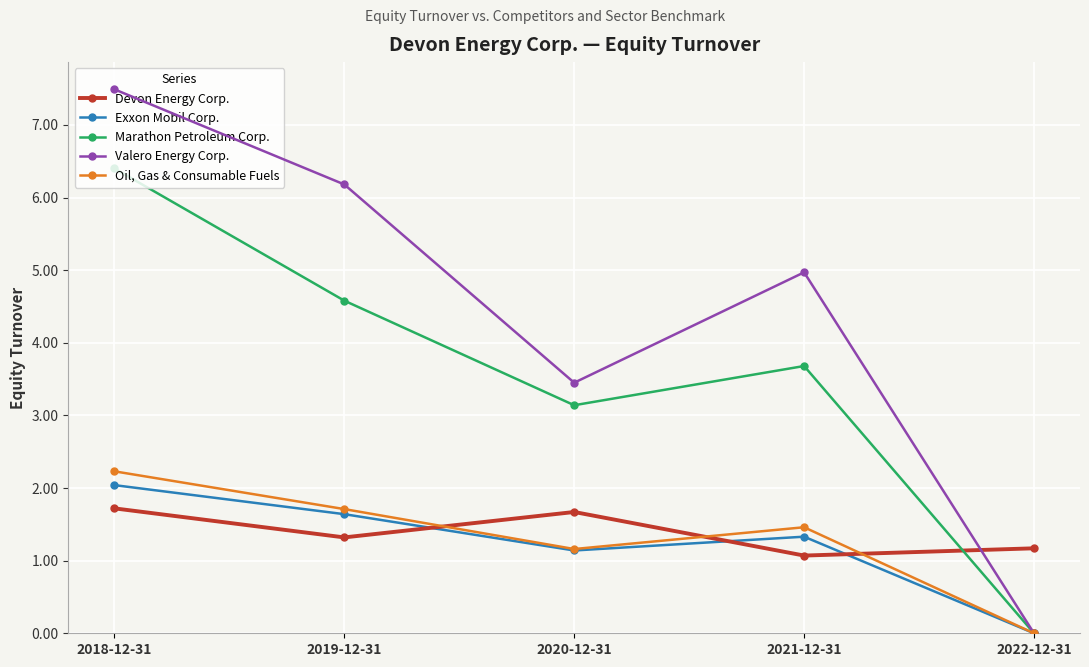

What are all the series names shown in the legend?

Devon Energy Corp., Exxon Mobil Corp., Marathon Petroleum Corp., Valero Energy Corp., Oil, Gas & Consumable Fuels